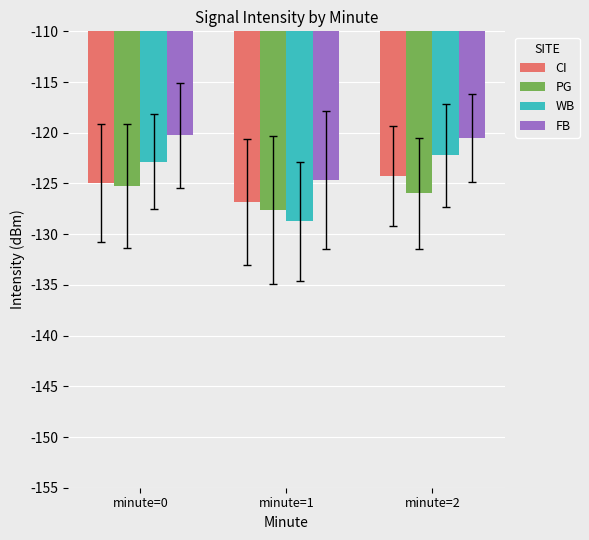

Which series has the largest total across all categories?

FB